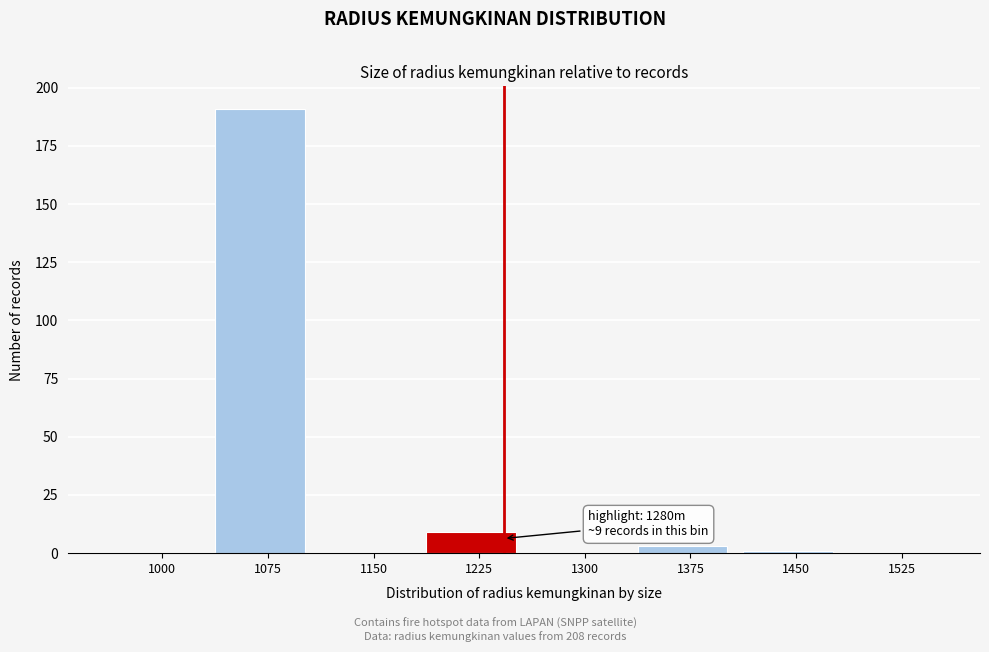

Reading right to left, extract all data points from this chart.

1525=0	1450=1	1375=3	1300=0	1225=9	1150=0	1075=191	1000=0